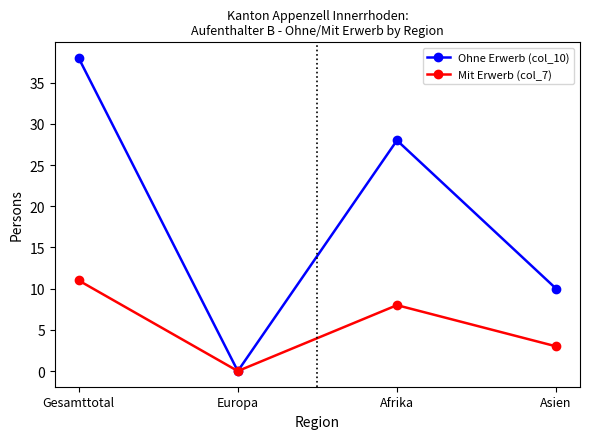

At which label does Mit Erwerb (col_7) first exceed 8?

Gesamttotal